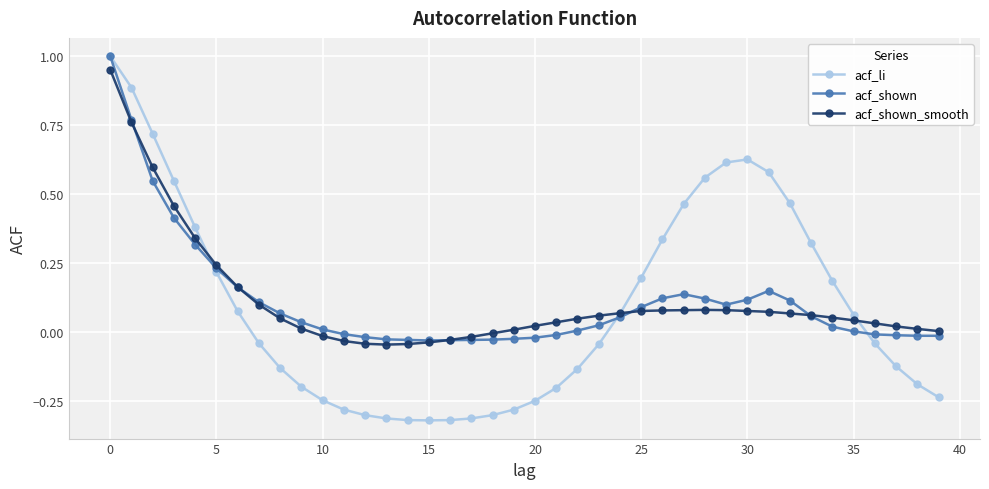

True or false: acf_li has more than 0 points higher than both neighbors.

True